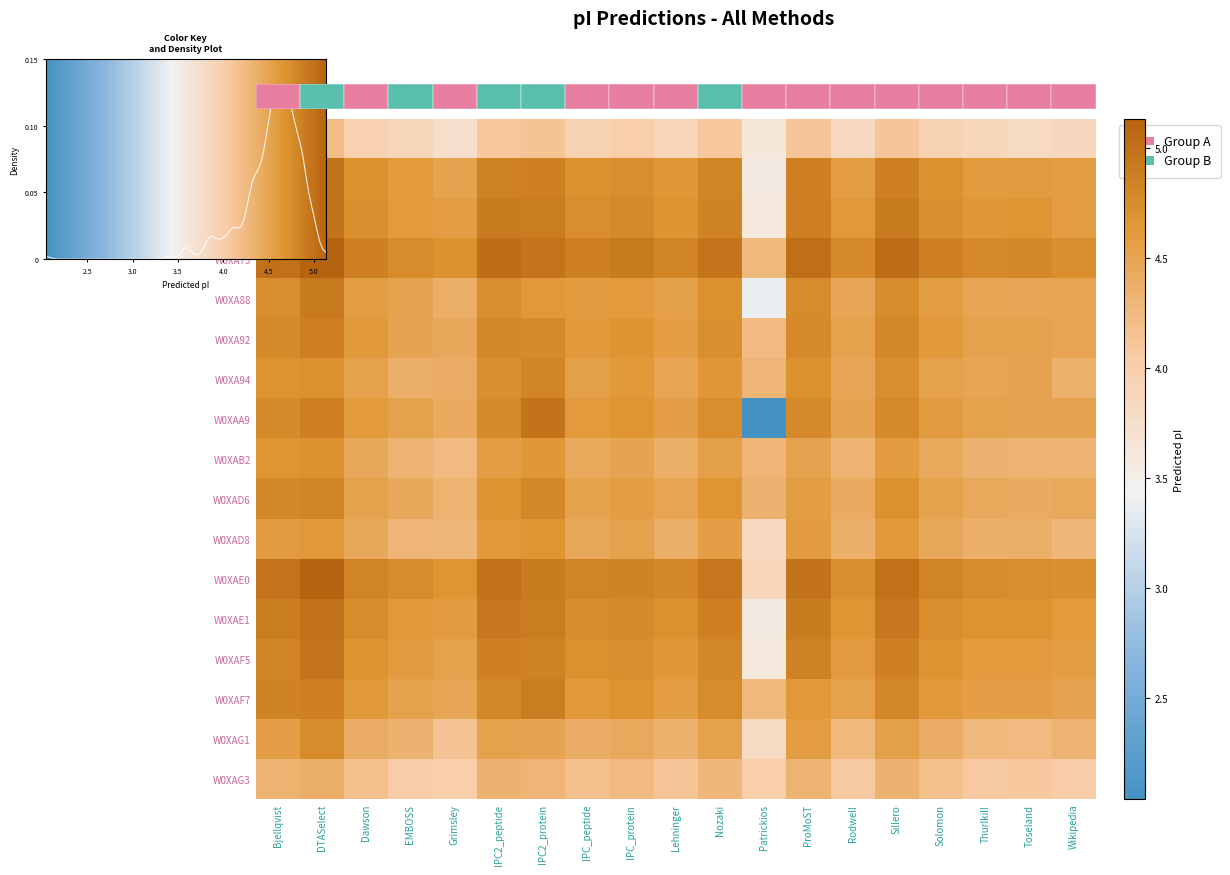

Reading left to right, transcribe all the data shown in this chart.

W0XA68: 4.1	4.2	4.0	3.9	3.7	4.1	4.1	3.9	4.0	3.9	4.1	3.6	4.1	3.8	4.1	3.9	3.9	3.8	3.9
W0XA73: 4.9	5.0	4.7	4.6	4.5	4.9	4.9	4.7	4.7	4.6	4.8	3.6	4.9	4.6	4.9	4.7	4.6	4.6	4.6
W0XA74: 4.9	5.0	4.7	4.6	4.6	4.9	4.9	4.7	4.8	4.7	4.8	3.6	4.9	4.6	4.9	4.7	4.6	4.7	4.6
W0XA75: 5.0	5.1	4.9	4.7	4.7	5.0	5.0	4.9	4.9	4.8	5.0	4.3	5.0	4.8	5.0	4.9	4.8	4.8	4.7
W0XA88: 4.7	4.9	4.6	4.5	4.4	4.7	4.6	4.6	4.6	4.5	4.7	3.4	4.7	4.5	4.7	4.6	4.5	4.5	4.5
W0XA92: 4.8	4.9	4.6	4.5	4.4	4.8	4.8	4.6	4.7	4.6	4.7	4.2	4.8	4.5	4.8	4.6	4.5	4.5	4.5
W0XA94: 4.7	4.7	4.5	4.4	4.4	4.7	4.8	4.5	4.6	4.5	4.6	4.3	4.7	4.5	4.7	4.5	4.5	4.5	4.4
W0XAA9: 4.8	4.9	4.6	4.5	4.4	4.8	5.0	4.6	4.7	4.6	4.7	2.0	4.8	4.5	4.8	4.6	4.5	4.5	4.5
W0XAB2: 4.7	4.7	4.4	4.3	4.2	4.6	4.6	4.4	4.5	4.4	4.5	4.3	4.5	4.3	4.6	4.4	4.3	4.3	4.3
W0XAD6: 4.8	4.8	4.5	4.4	4.3	4.7	4.8	4.5	4.6	4.5	4.7	4.3	4.6	4.4	4.7	4.5	4.4	4.4	4.4
W0XAD8: 4.6	4.6	4.4	4.3	4.3	4.6	4.7	4.4	4.5	4.4	4.6	3.8	4.6	4.4	4.6	4.4	4.4	4.4	4.3
W0XAE0: 5.0	5.1	4.8	4.7	4.7	5.0	4.9	4.8	4.8	4.8	4.9	3.9	5.0	4.7	5.0	4.8	4.7	4.7	4.7
W0XAE1: 4.9	5.0	4.7	4.6	4.6	4.9	4.9	4.7	4.8	4.7	4.9	3.6	4.9	4.7	4.9	4.7	4.7	4.7	4.6
W0XAF5: 4.8	5.0	4.7	4.6	4.5	4.9	4.8	4.7	4.7	4.6	4.8	3.6	4.9	4.6	4.9	4.7	4.6	4.6	4.6
W0XAF7: 4.8	4.9	4.6	4.5	4.5	4.8	4.9	4.6	4.7	4.6	4.7	4.3	4.6	4.5	4.8	4.6	4.6	4.6	4.5
W0XAG1: 4.6	4.7	4.4	4.3	4.2	4.5	4.5	4.4	4.4	4.4	4.5	3.8	4.6	4.3	4.5	4.4	4.3	4.2	4.3
W0XAG3: 4.3	4.4	4.2	4.0	4.0	4.3	4.3	4.2	4.2	4.1	4.3	4.0	4.3	4.1	4.3	4.2	4.1	4.1	4.0